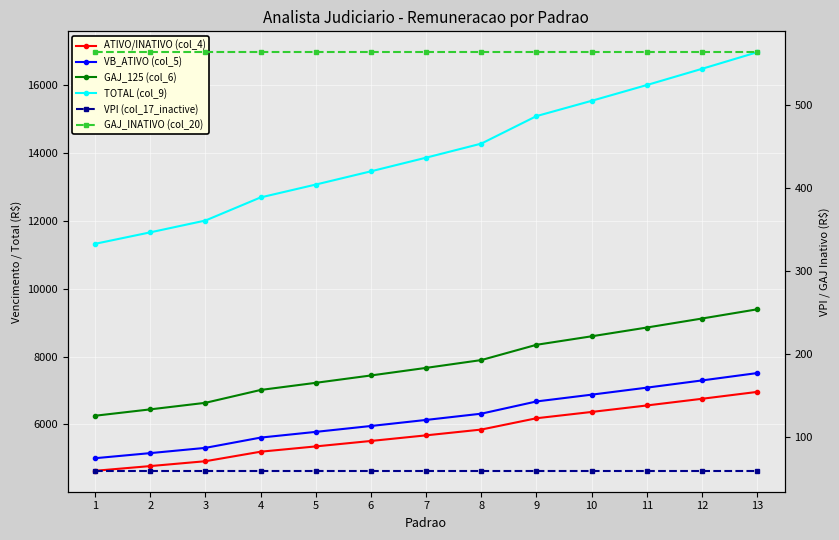

Between 7 and 9, which is larger?

9